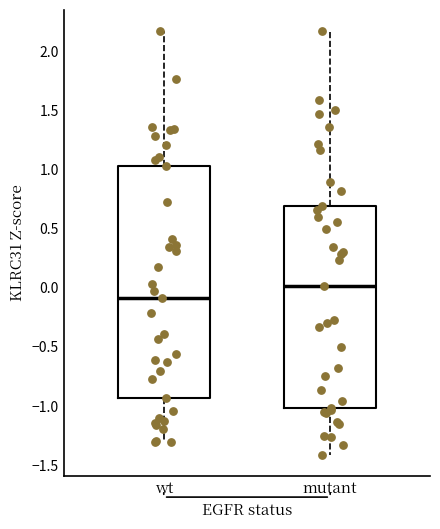

Reading left to right, transcribe this box plot: for each box, give where its median line is, the range the box spans, and where its two whiskers end, as read against the y-axis. The values are not printed on the chart, so give them approximately, as read against the axis.

wt: median -0.10, box -0.95 to 1.05, whiskers -1.30 to 2.15
mutant: median 0.00, box -1.00 to 0.70, whiskers -1.40 to 2.15